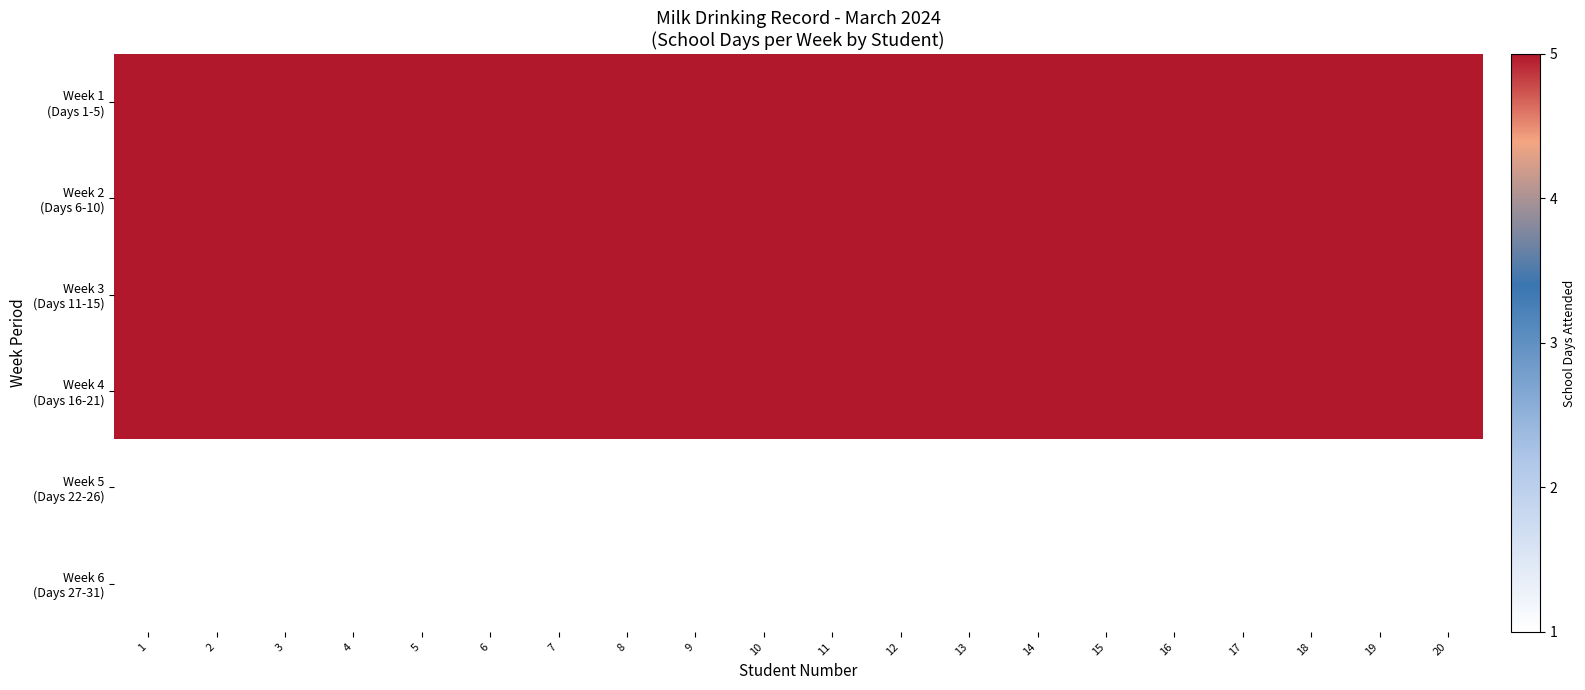

What is the difference between the highest and lowest values at 15?

4.0